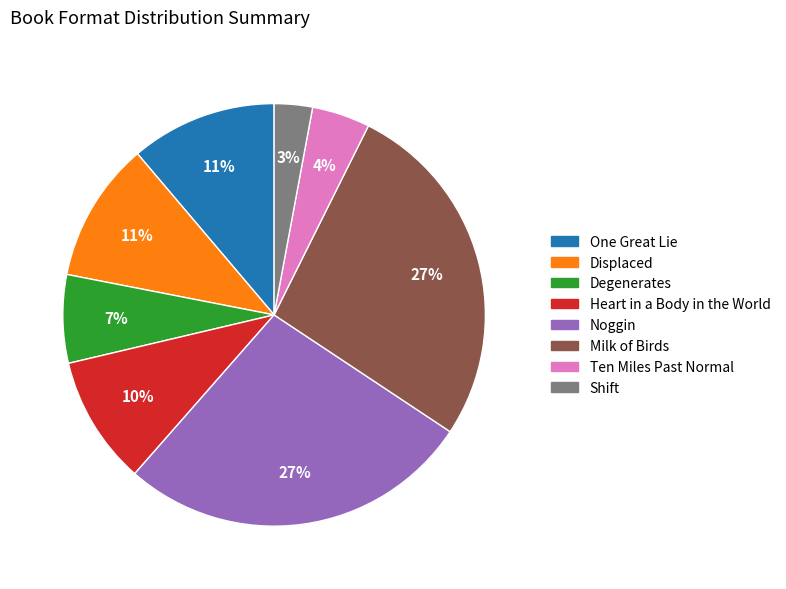

Is there a majority slice in this chart?

No